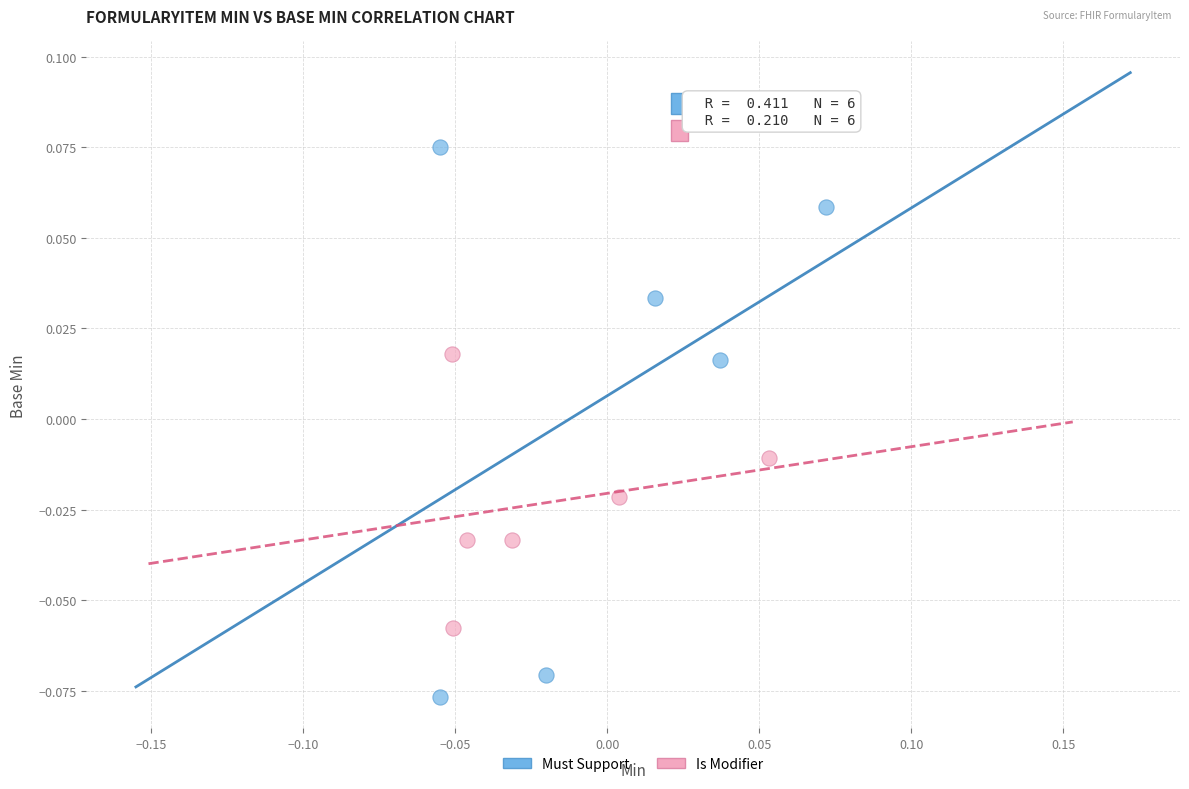

Which series contains the lowest Y value?

Must Support